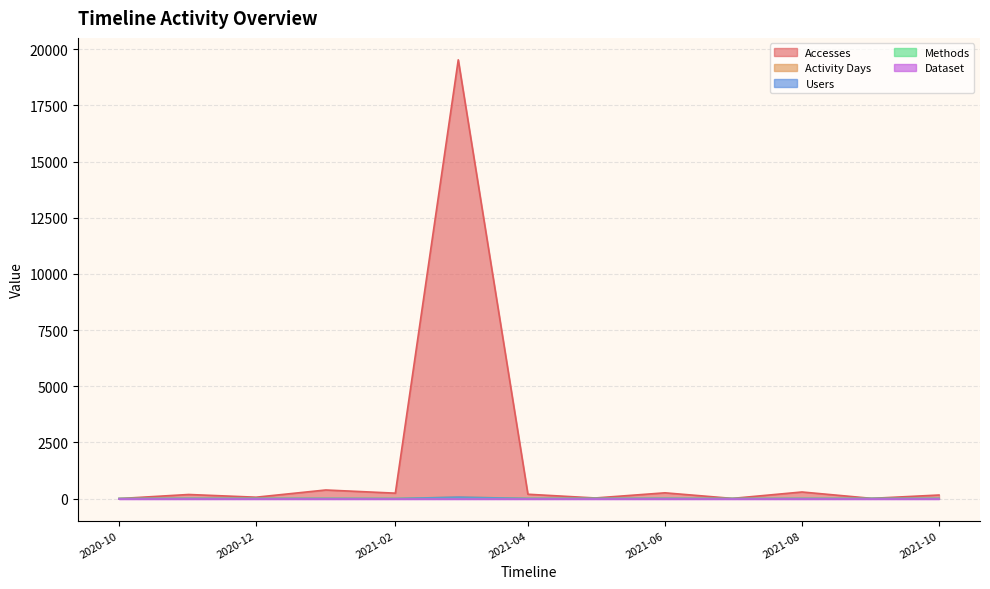

True or false: Activity Days and Methods cross at least once.

False